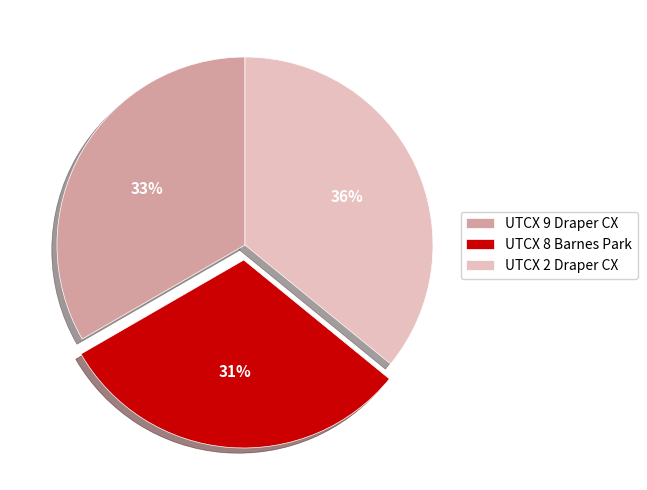

The UTCX 2 Draper CX slice represents 48% of the pie. True or false?

False